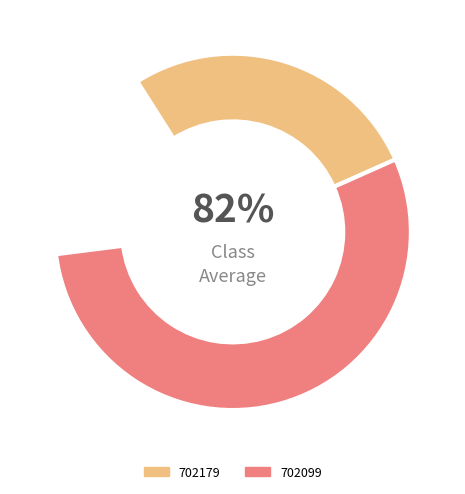

True or false: 702099 accounts for 56% of the total.

False